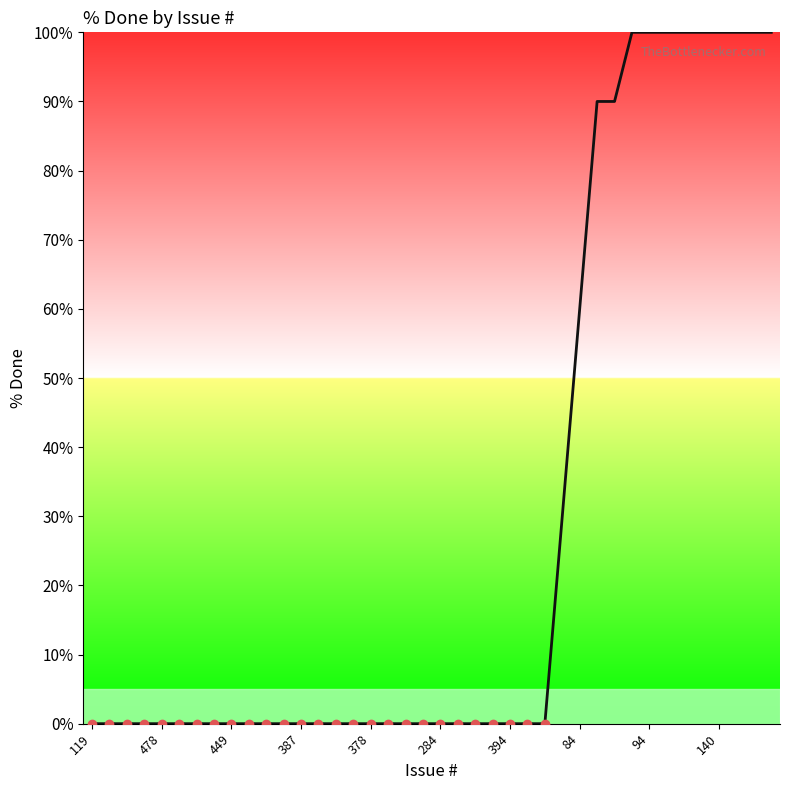

What is the difference between the maximum and minimum values?

100